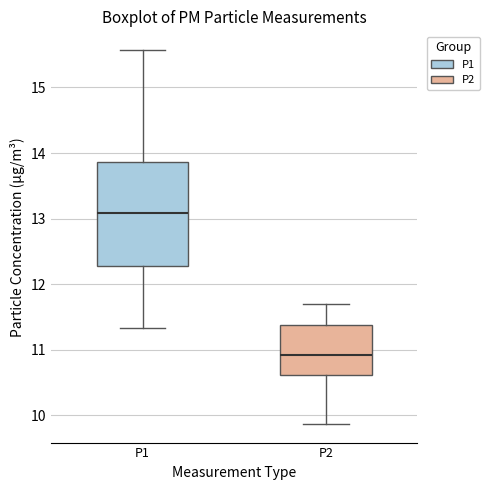

Where is the upper edge of the box for P2 on the y-axis? The values are not printed on the chart, so give them approximately, as read against the axis.

11.4